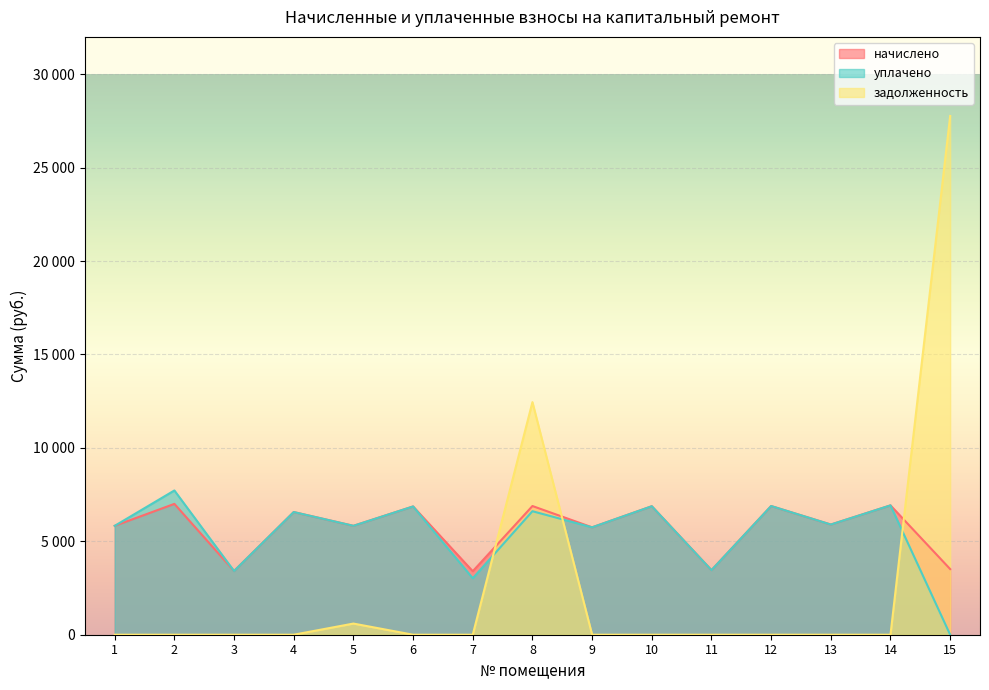

How many values in the уплачено series exceed 5898?

8